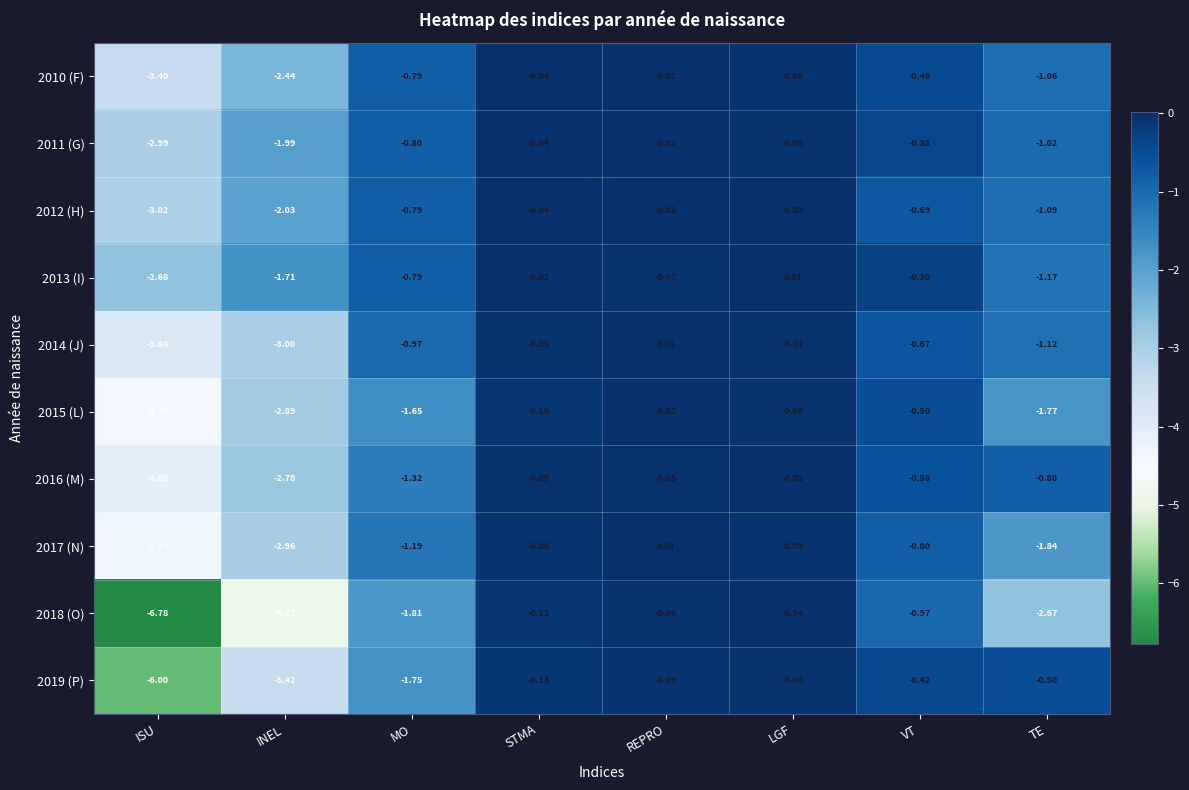

At which label is 2011 (G) closest to -1?

TE